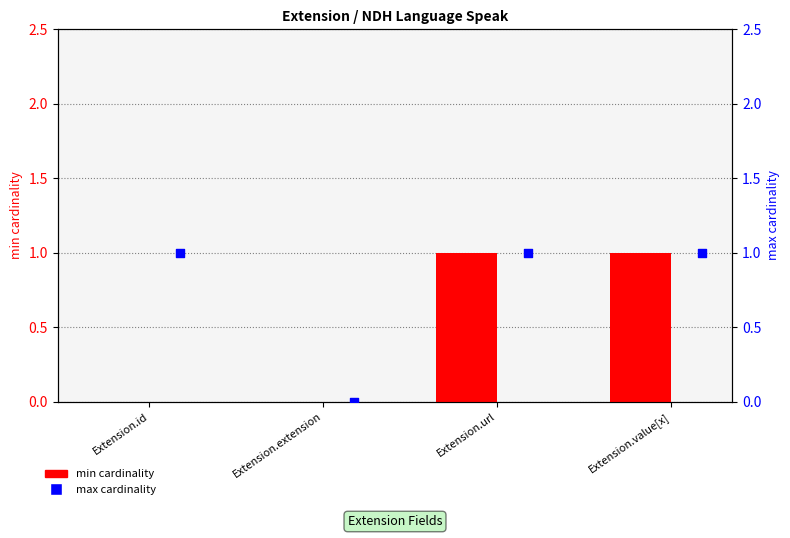

Is the value of min cardinality at Extension.extension greater than the value of max cardinality at Extension.extension?

No